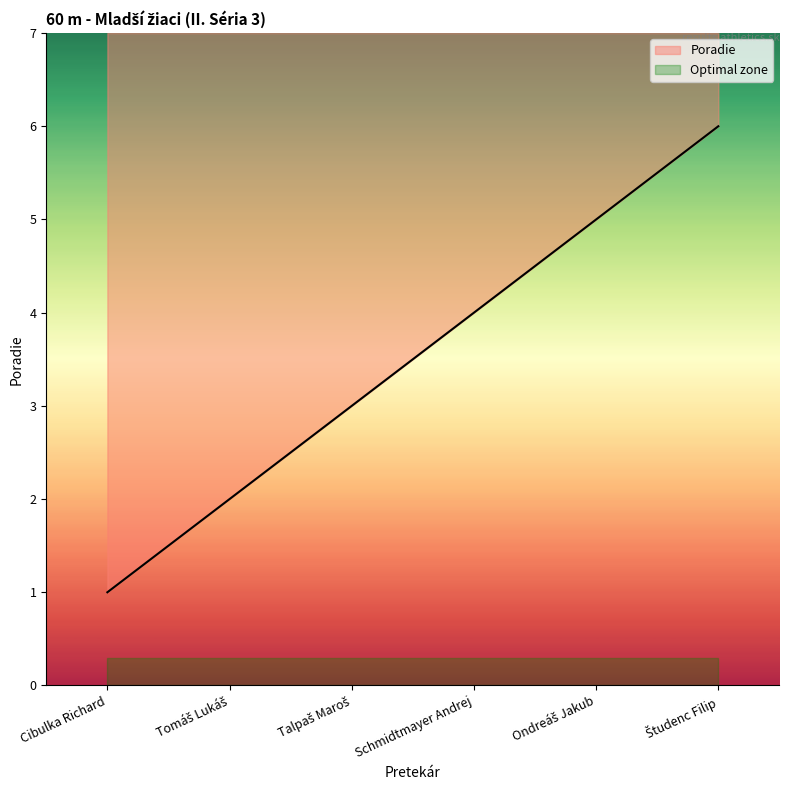

What position from the left is Študenc Filip?

6